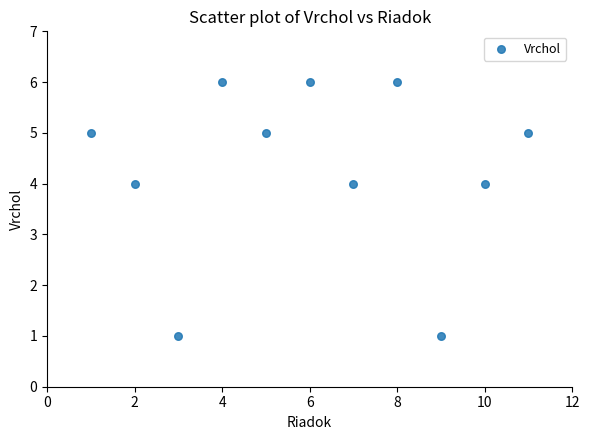

What is the range of X values (max minus min)?

10